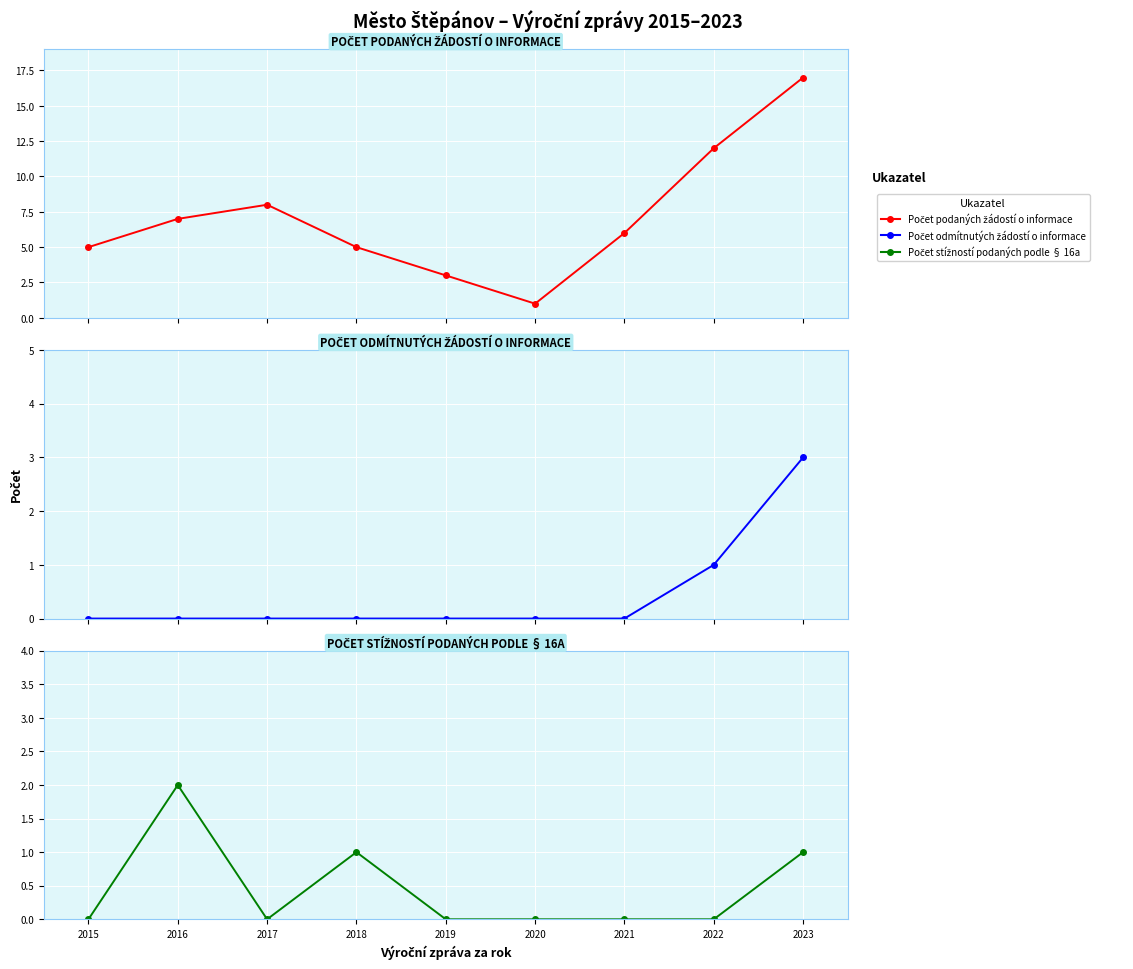

Is this an area chart (filled region under the line)?

No